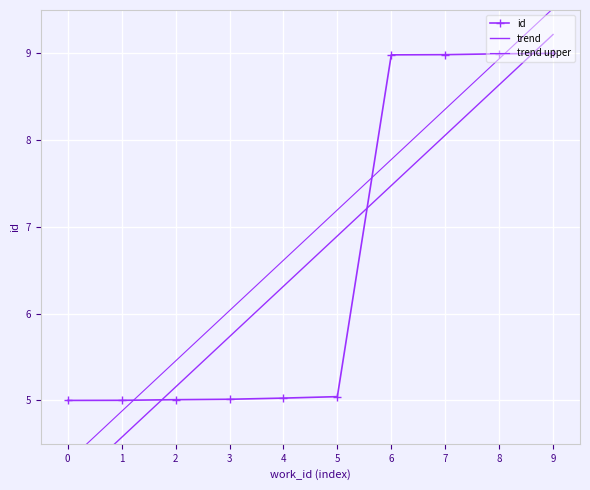

What is the value of the id point at the 6th from the left?

5.0